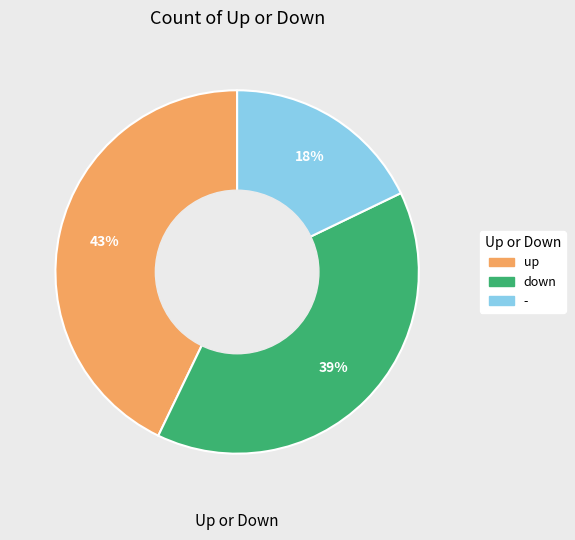

To the nearest percent, what is the average slice percentage?

33%